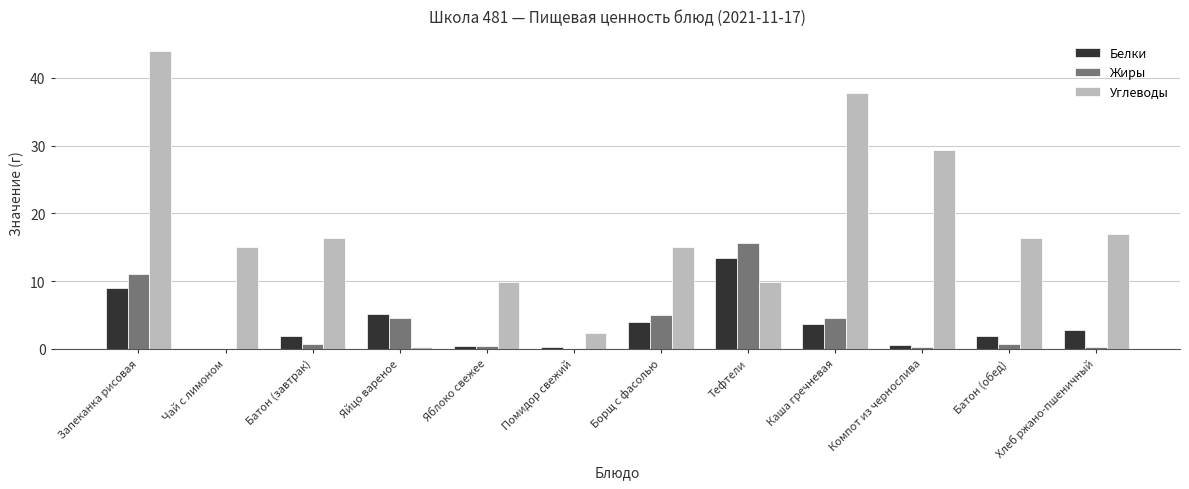

What is the sum of all Жиры values?

43.1